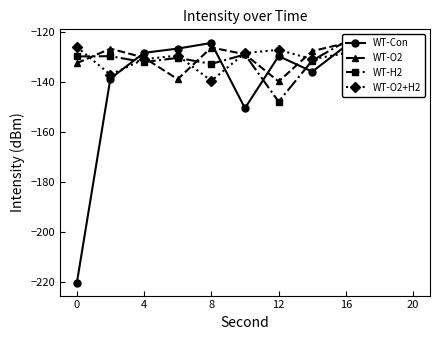

Is it true that WT-Con equals -210.4 at 8?

False